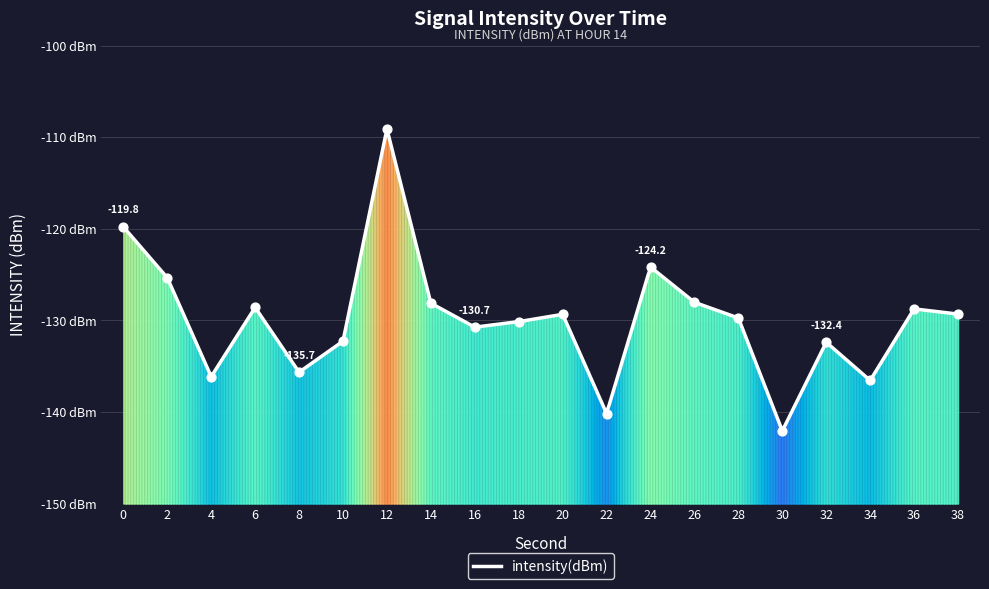

What is the change in value from 8 to 34?

-0.9